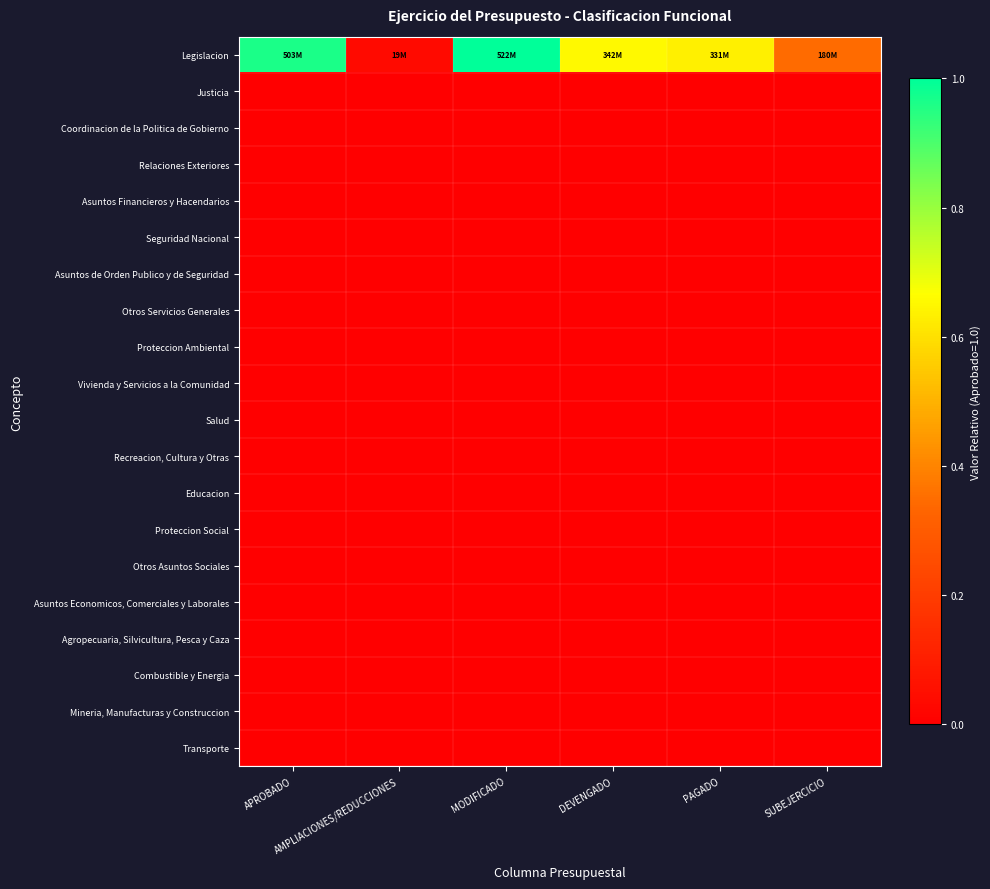

Count the number of categories in the chart.

6